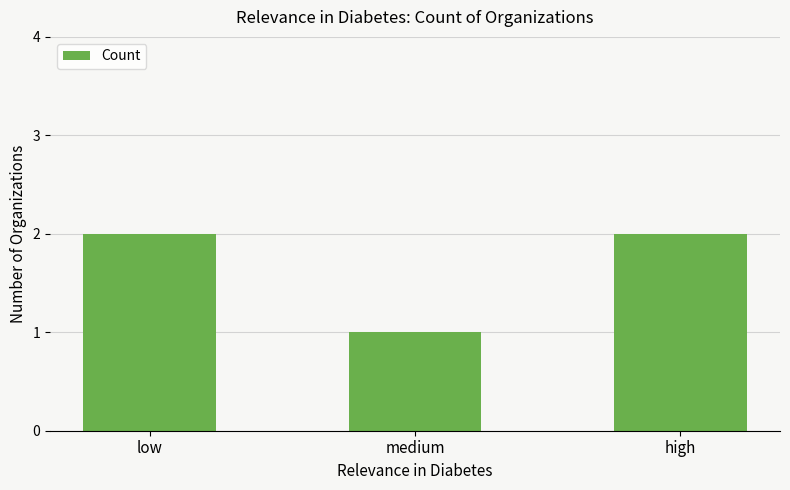

What is the value of the 1st bar from the left?

2